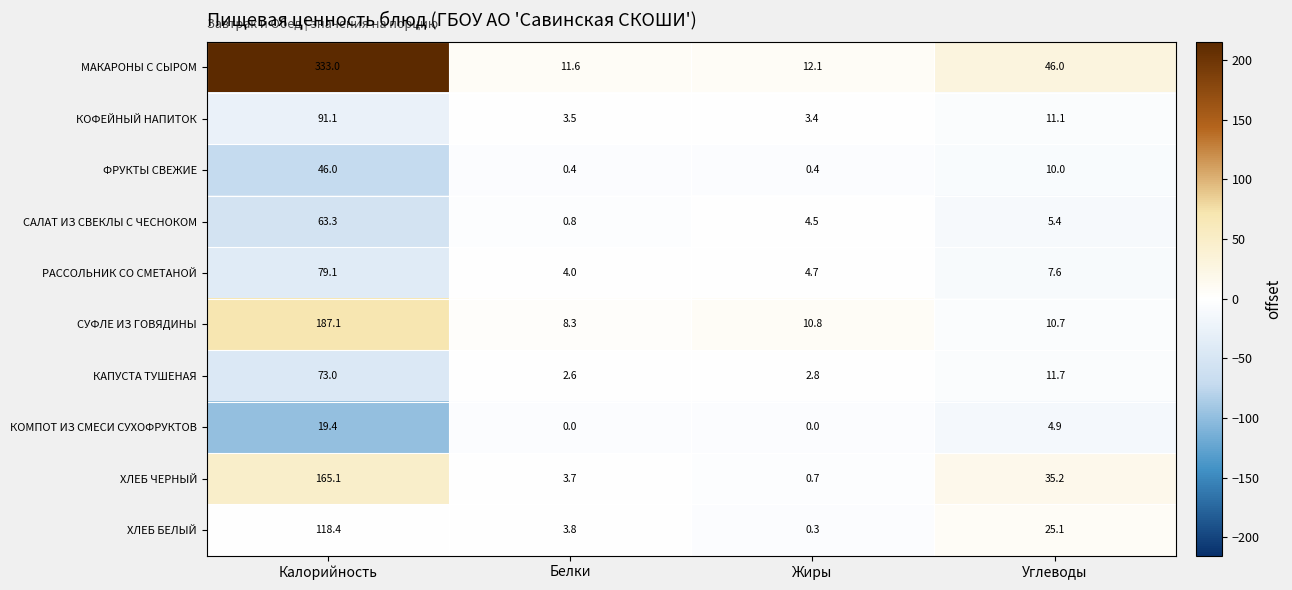

Where does the САЛАТ ИЗ СВЕКЛЫ С ЧЕСНОКОМ series first go above 5?

Калорийность